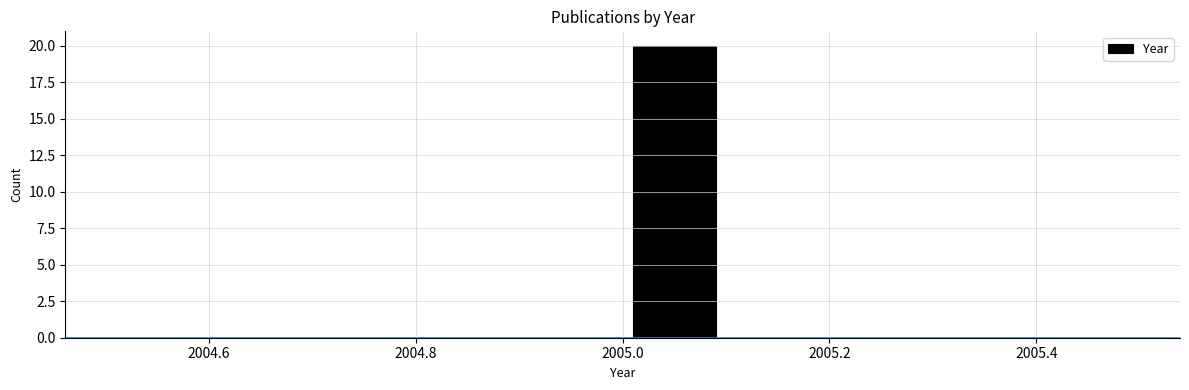

Reading left to right, transcribe this chart: for each bar, give the range it covers on the x-axis and its height. The values are not printed on the chart, so give them approximately, as read against the axis.

2004.5 to 2004.6: 0
2004.6 to 2004.7: 0
2004.7 to 2004.8: 0
2004.8 to 2004.9: 0
2004.9 to 2005.0: 0
2005.0 to 2005.1: 20
2005.1 to 2005.2: 0
2005.2 to 2005.3: 0
2005.3 to 2005.4: 0
2005.4 to 2005.5: 0